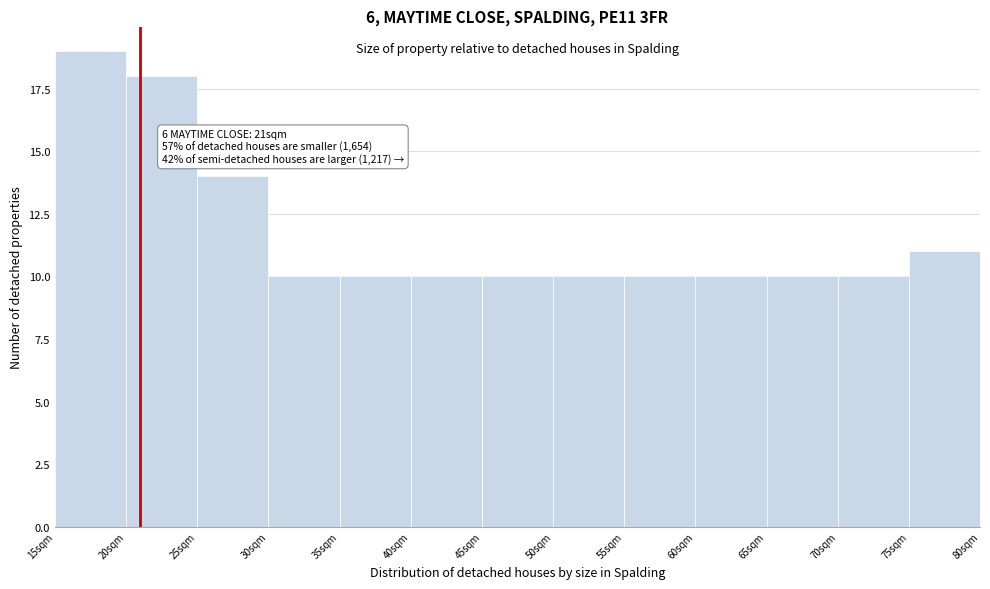

Which range on the x-axis has the tallest bar?

15 to 20